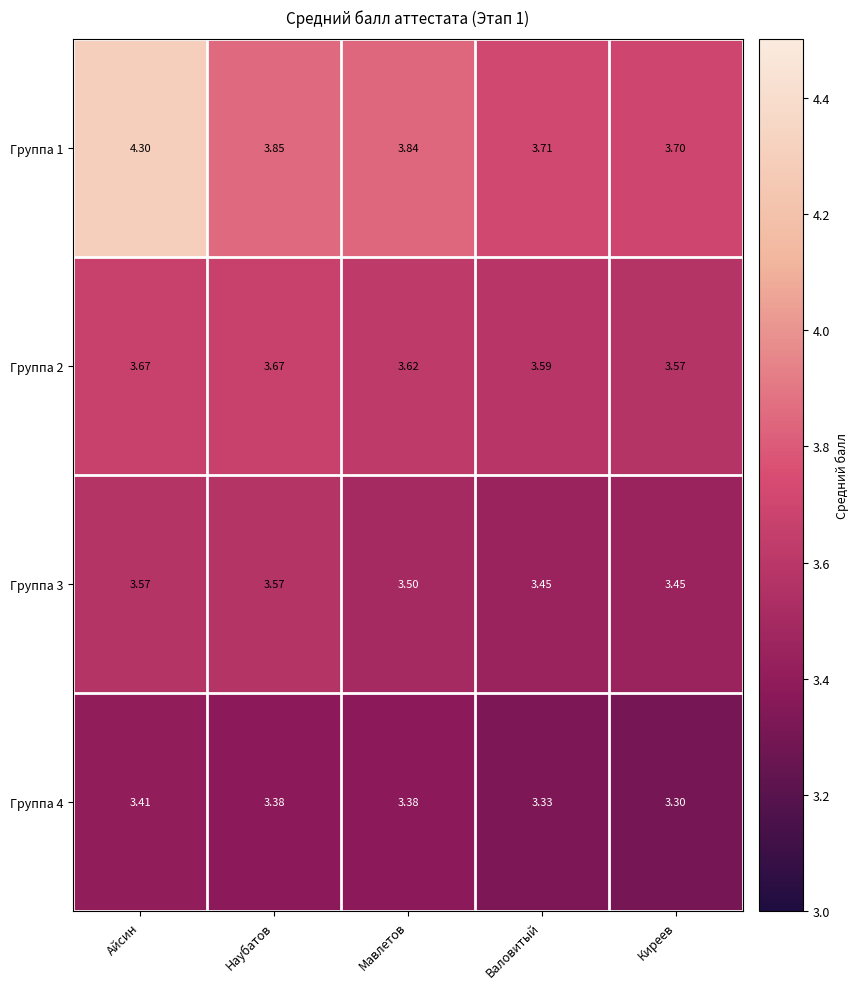

Is the value of Группа 1 at Мавлетов greater than the value of Группа 3 at Киреев?

Yes